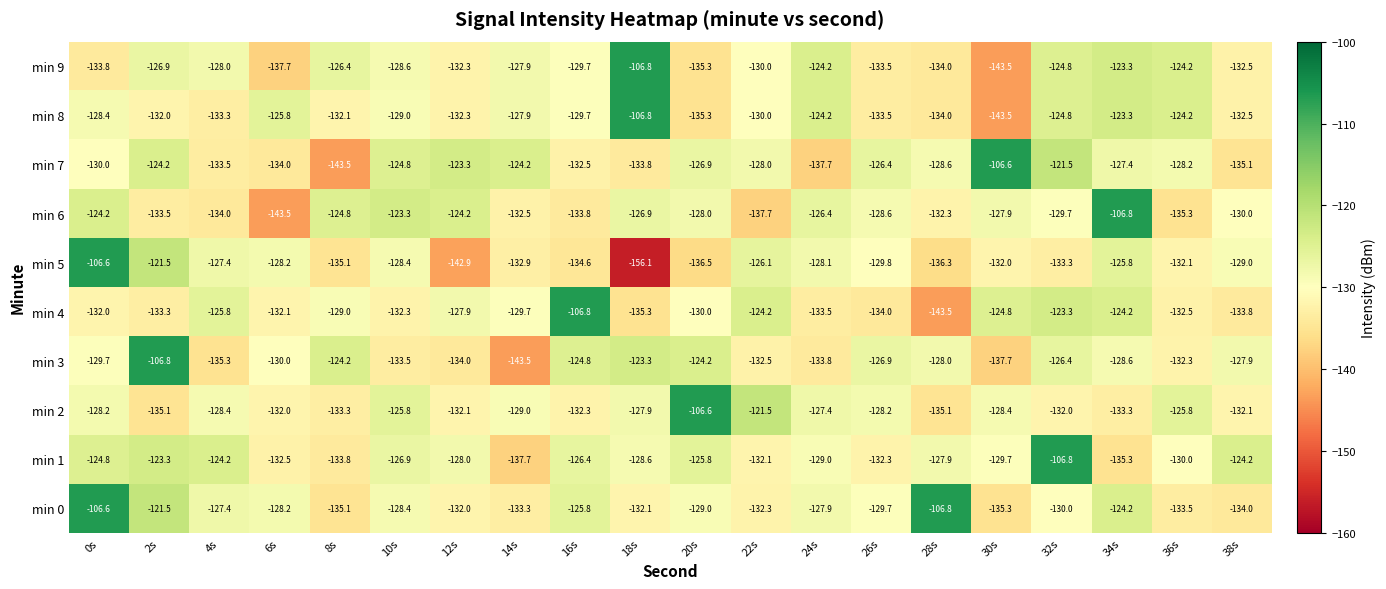

At which category is the sum across all series the highest?

0s